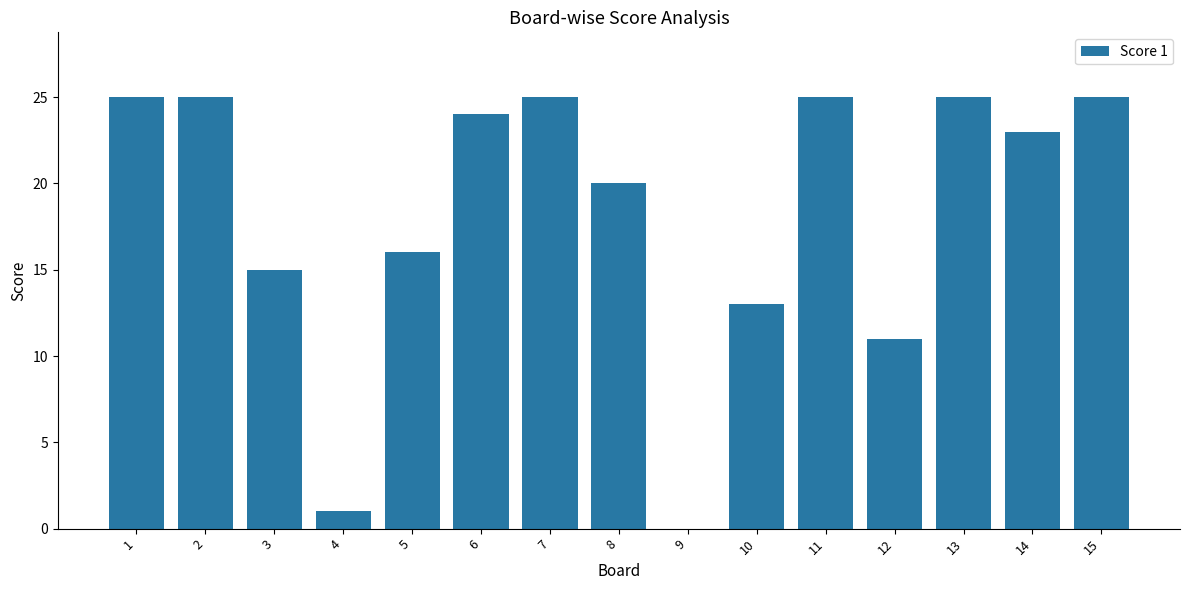

How many series are shown in this chart?

1